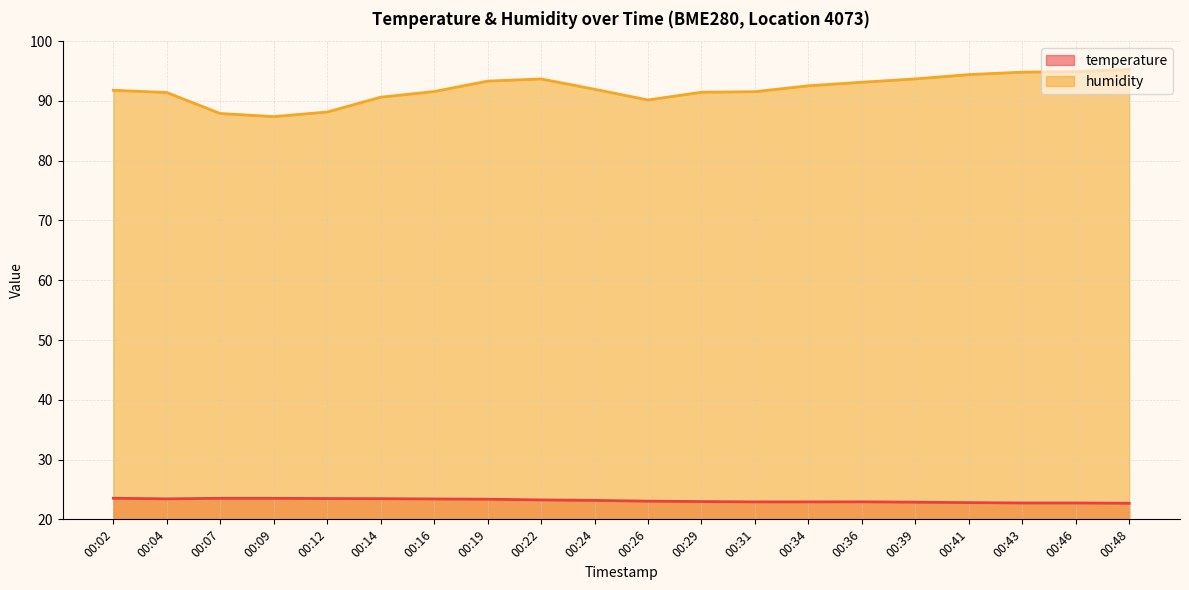

Between 00:07 and 00:19, which is larger?

00:07